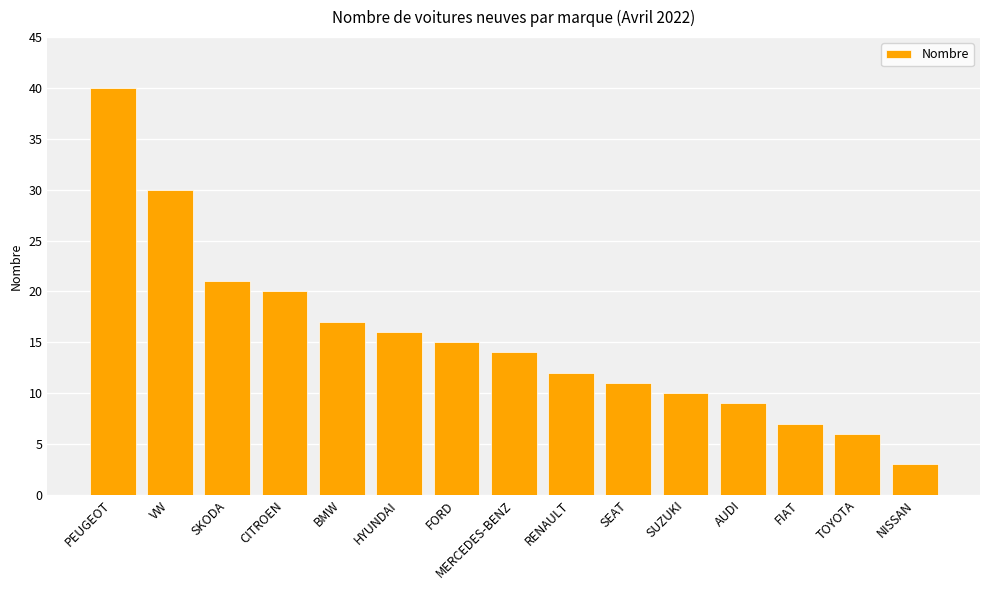

What value does the data have at BMW?

17